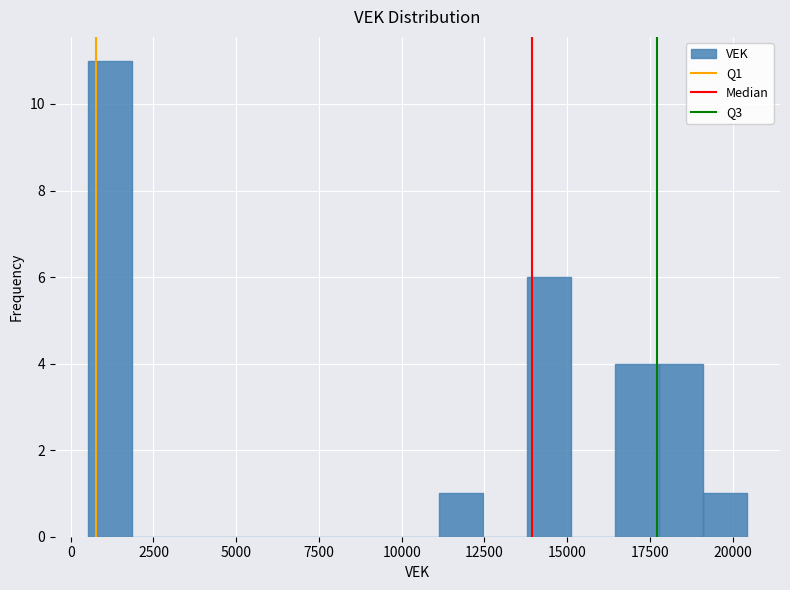

Around what value on the x-axis is the tallest bar? Give the approximate position of its centre, as read against the axis.

1000